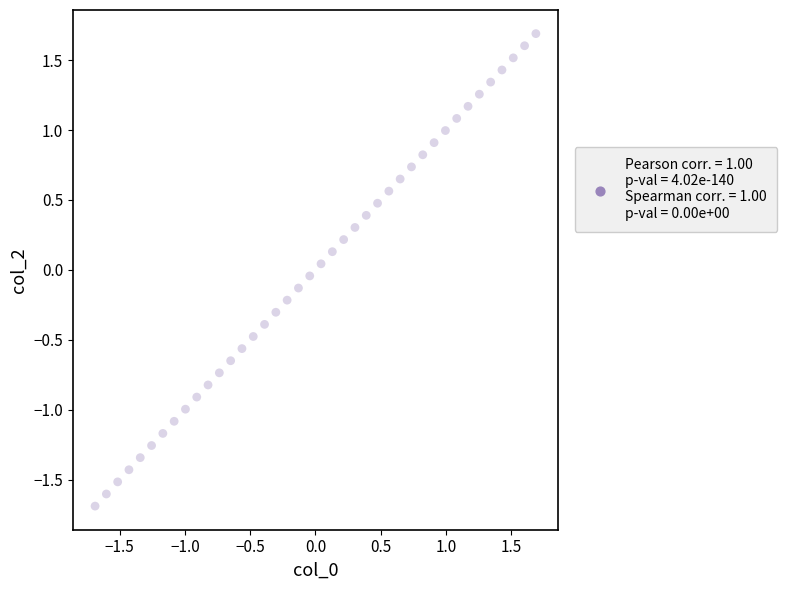

What is the range of X values (max minus min)?

3.4